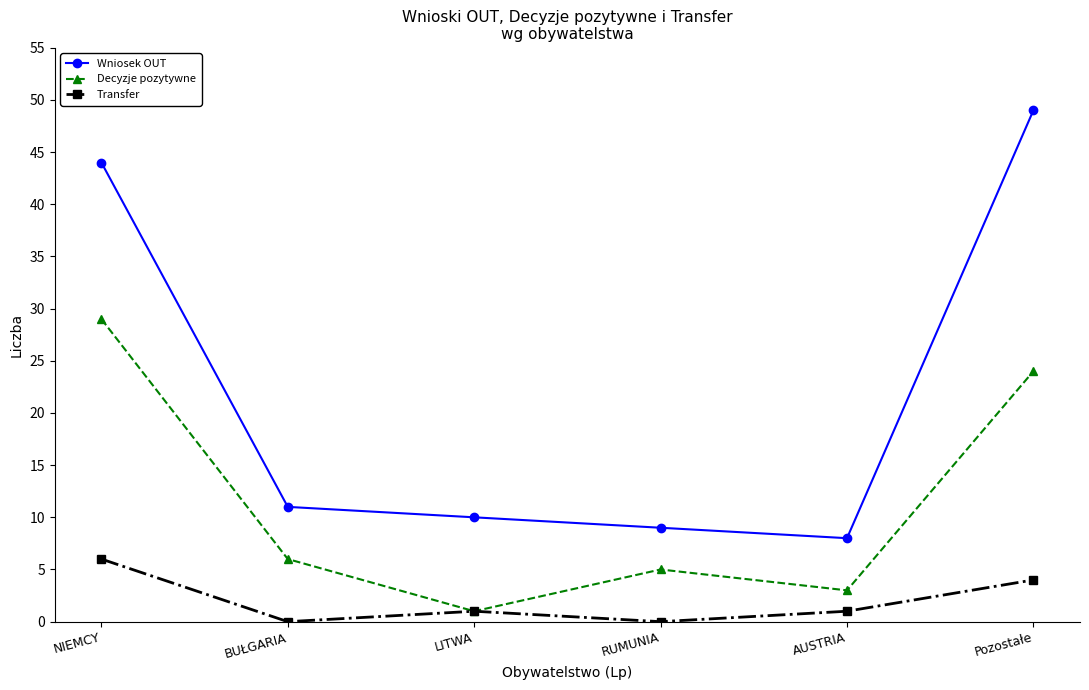

What is the sum of the Decyzje pozytywne values at AUSTRIA and LITWA?

4